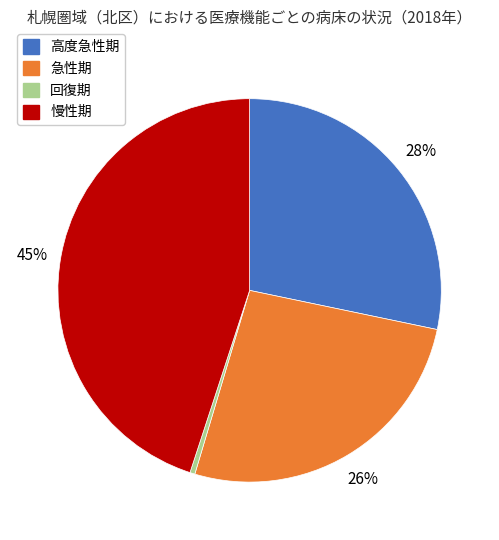

To the nearest percent, what portion does 慢性期 represent?

45%